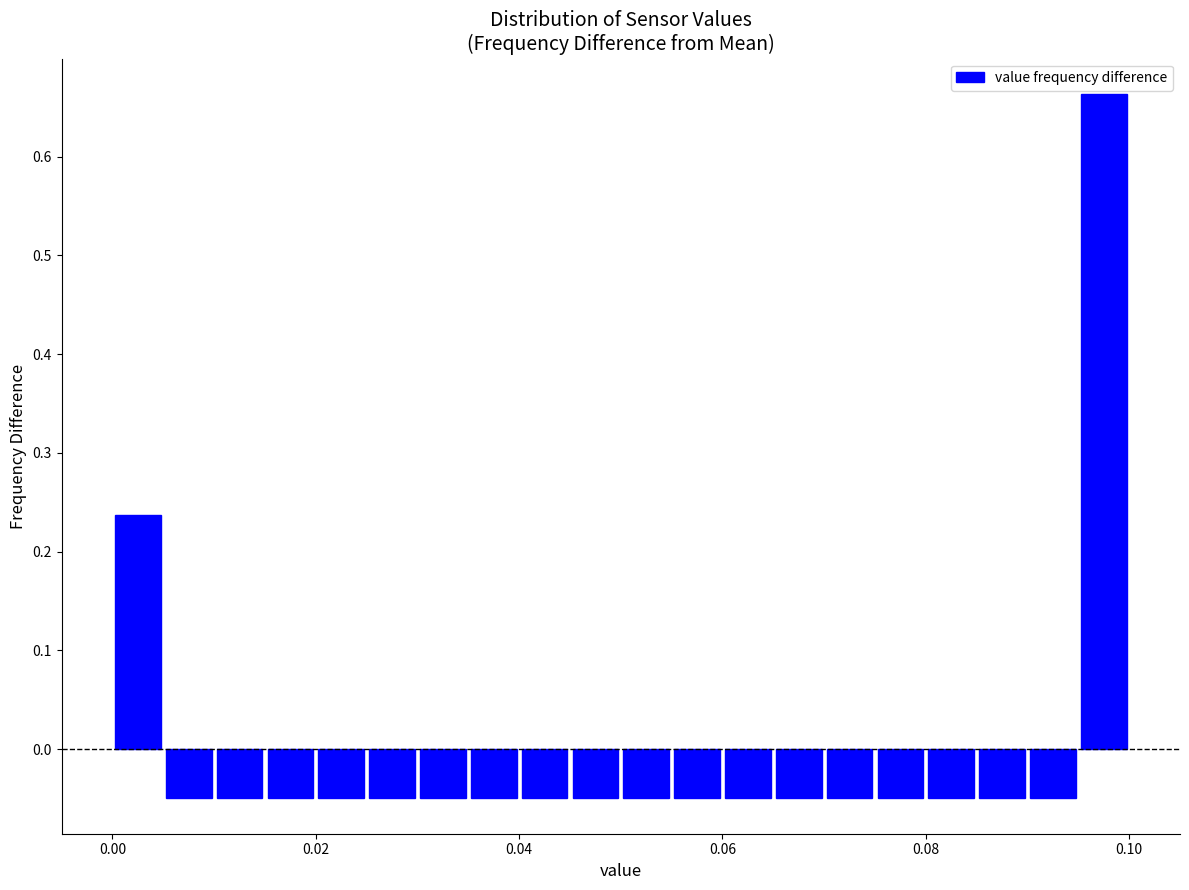

Around what value on the x-axis is the tallest bar? Give the approximate position of its centre, as read against the axis.

0.098